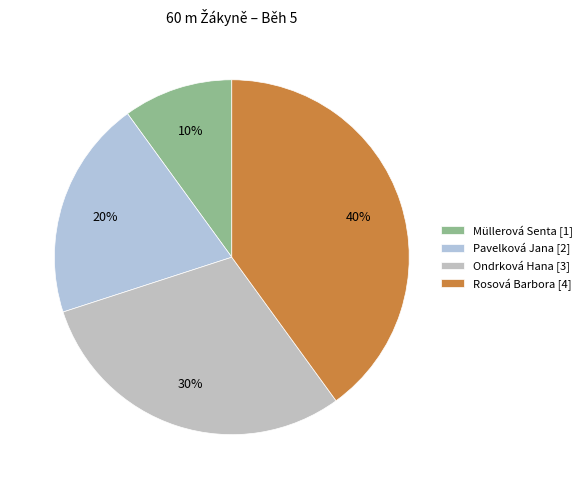

What percentage is the Rosová Barbora slice, to the nearest percent?

40%